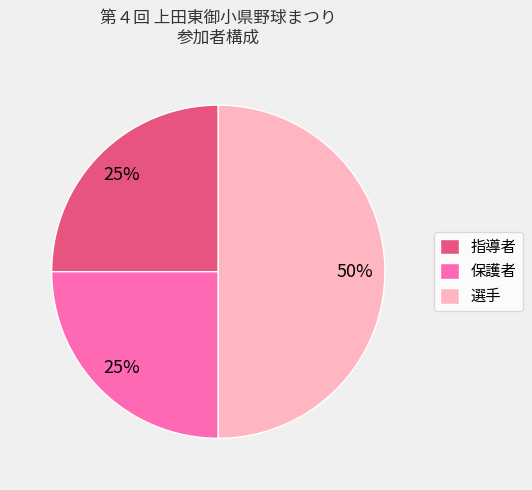

What is the largest slice in the pie chart?

選手